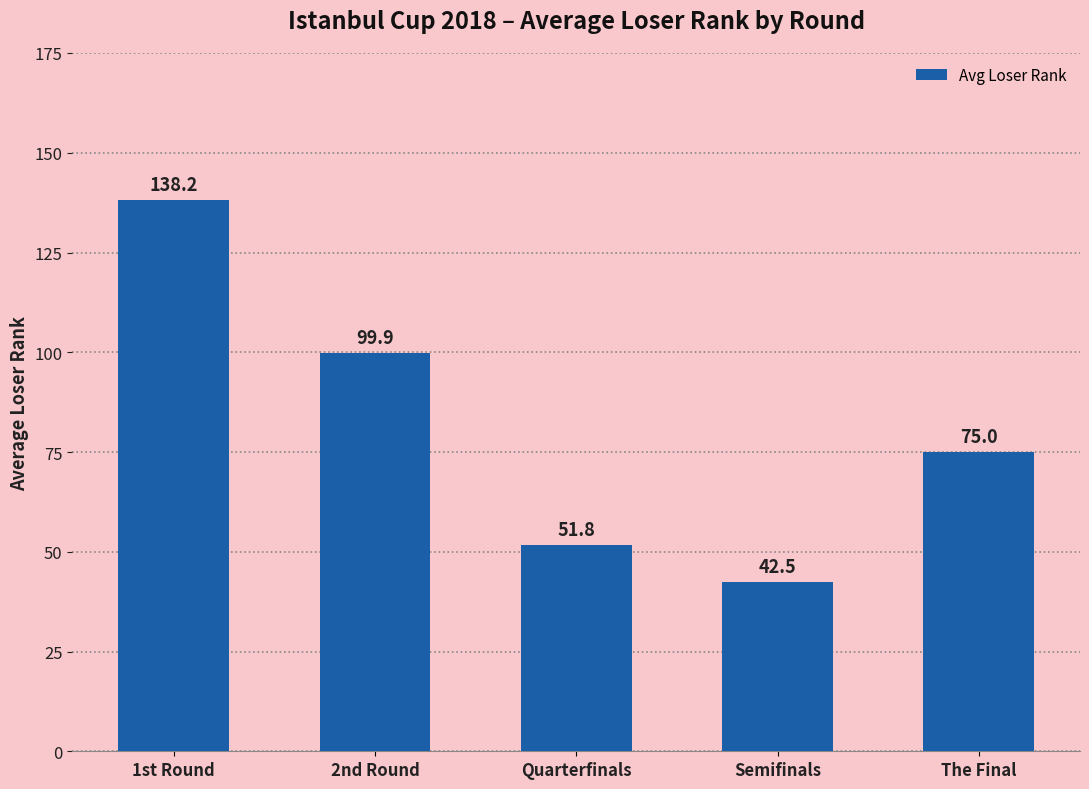

Does the chart contain any negative values?

No